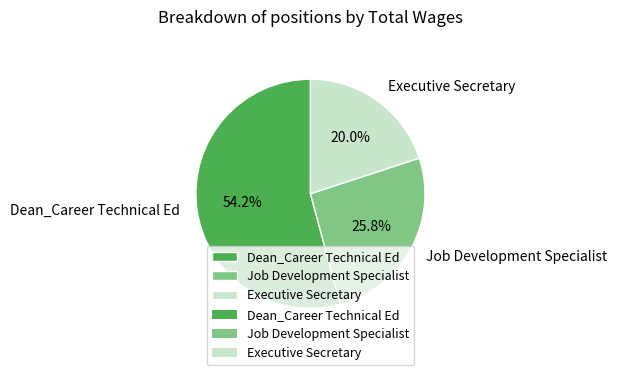

True or false: Job Development Specialist accounts for 35% of the total.

False